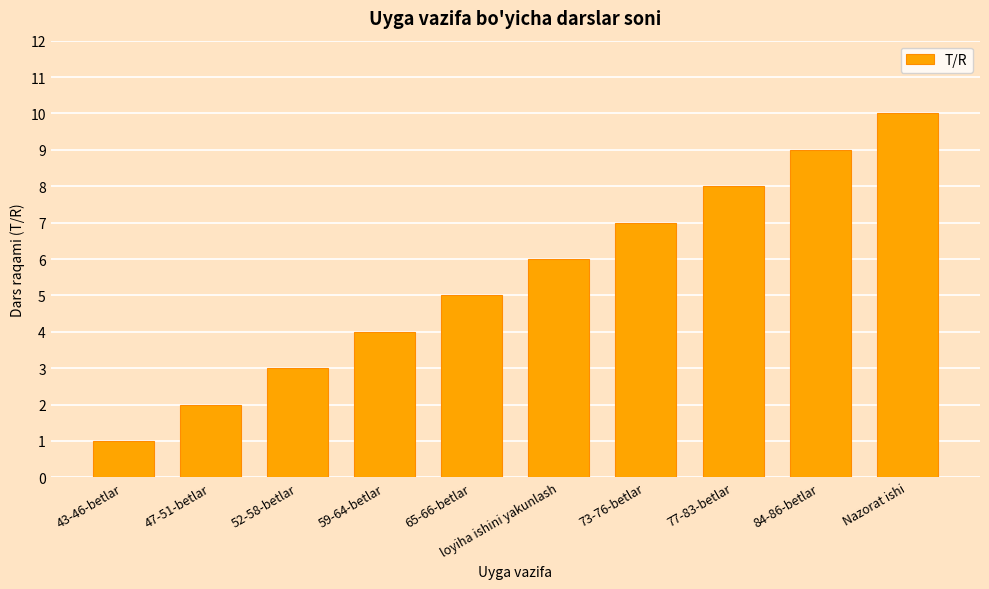

What is the ratio of the value at 47-51-betlar to the value at 73-76-betlar?

0.3